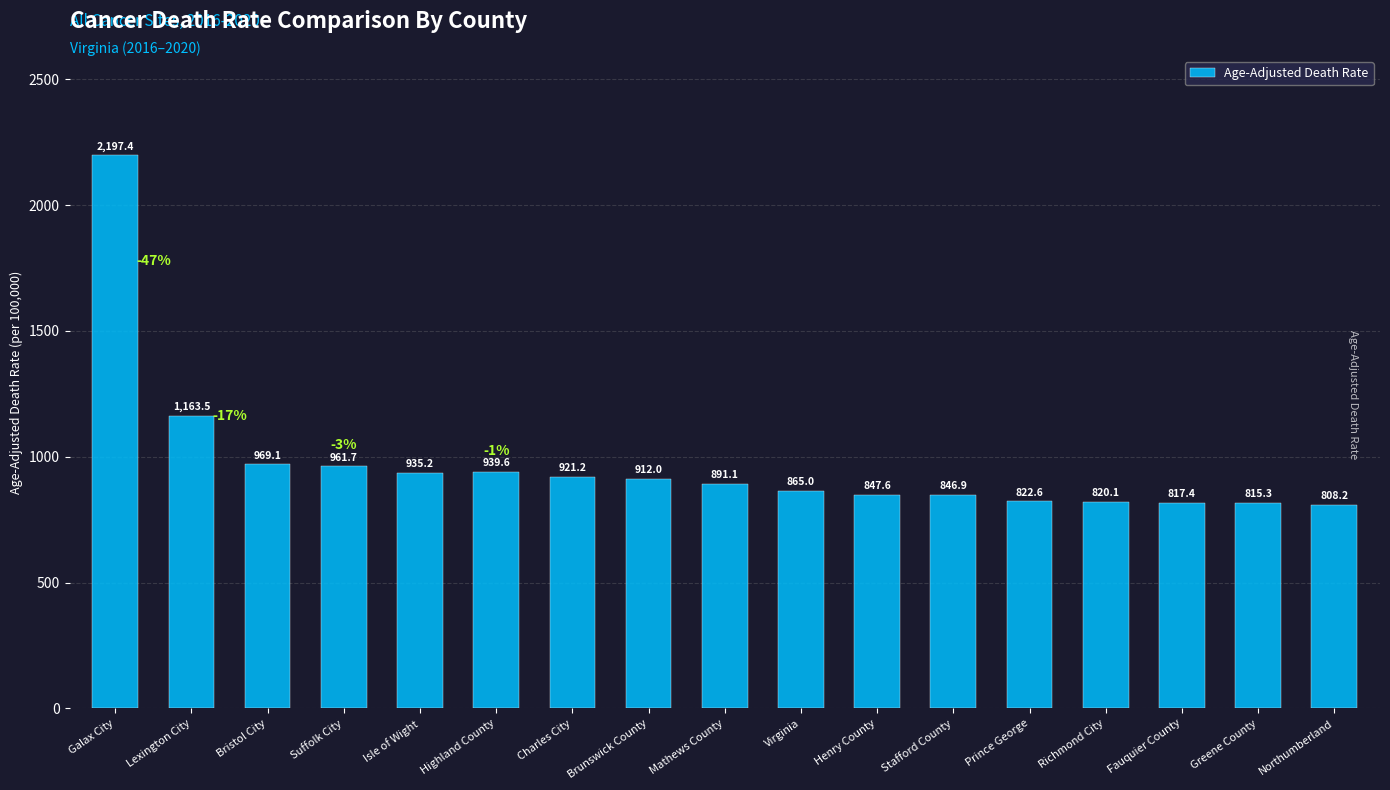

Approximately how many times larger is the value at Fauquier County compared to Henry County?

1.0